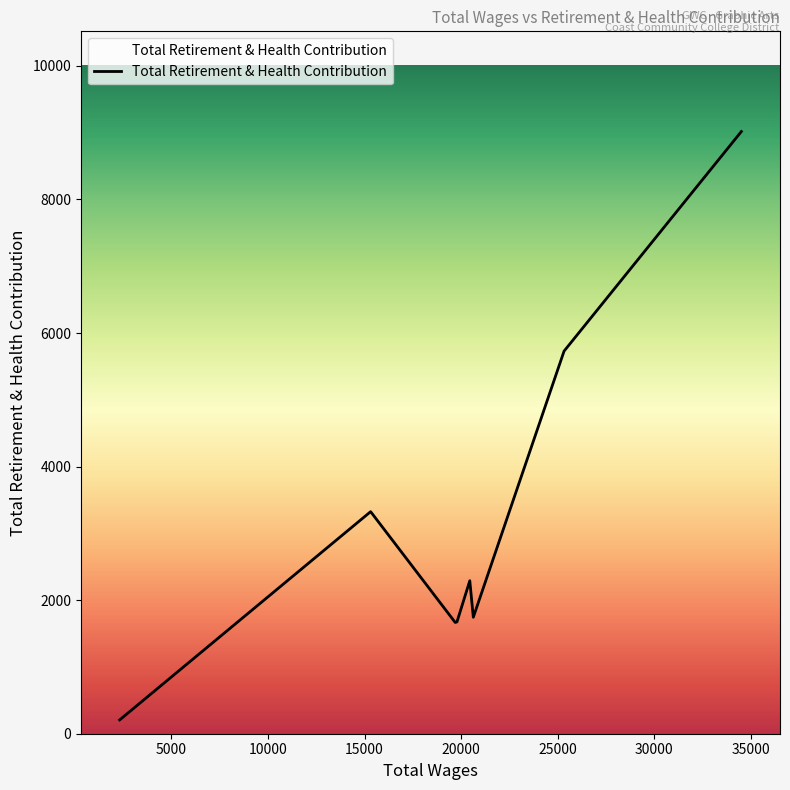

What is the average value?

3207